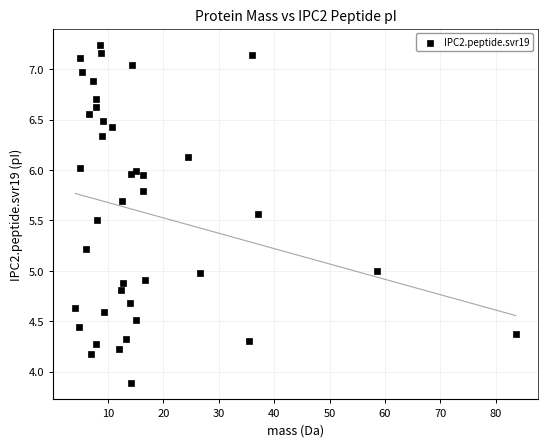

What is the range of Y values (max minus min)?

3.3